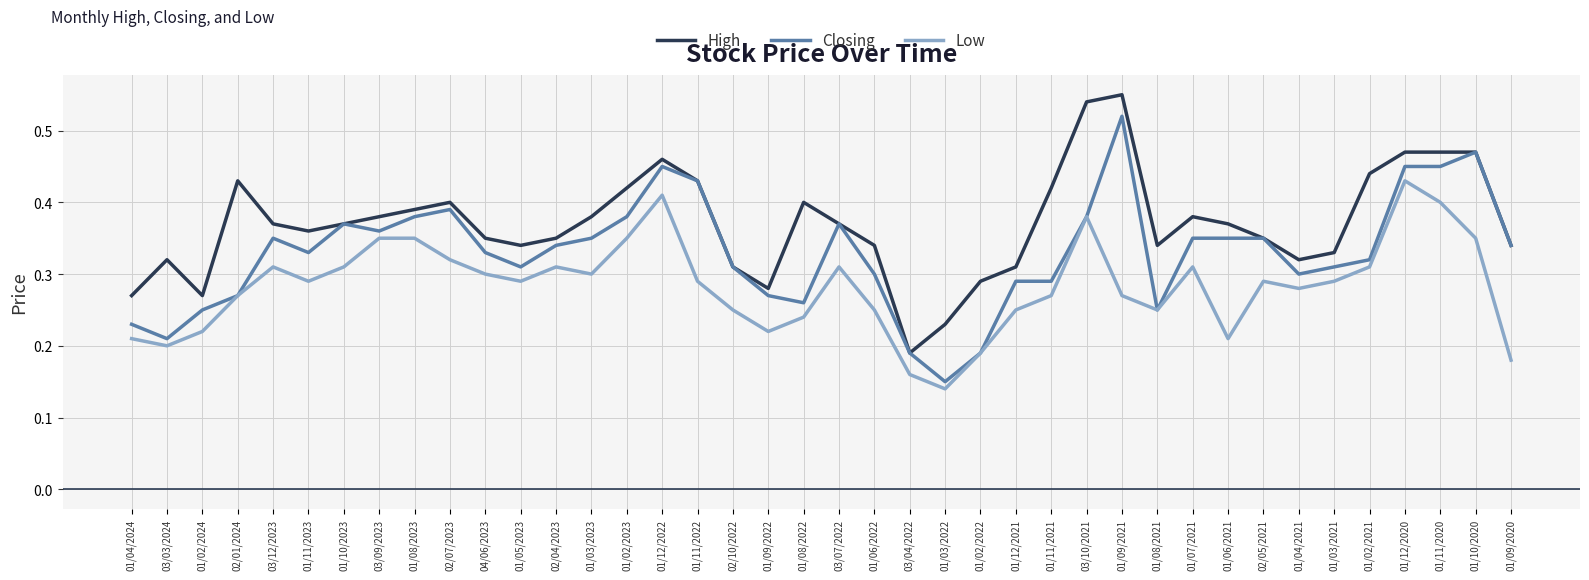

Is this an area chart (filled region under the line)?

No